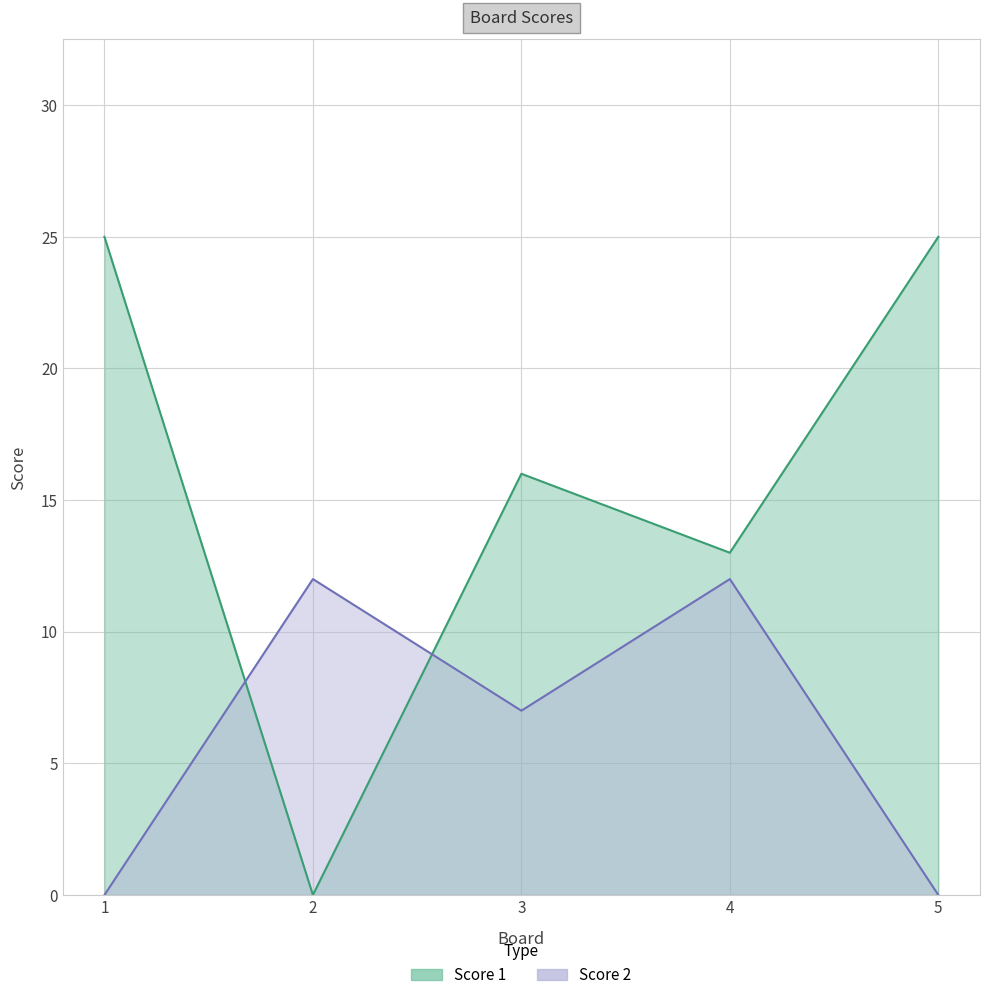

Reading left to right, list all the values displayed in this chart.

Score 1: 25	0	16	13	25
Score 2: 0	12	7	12	0